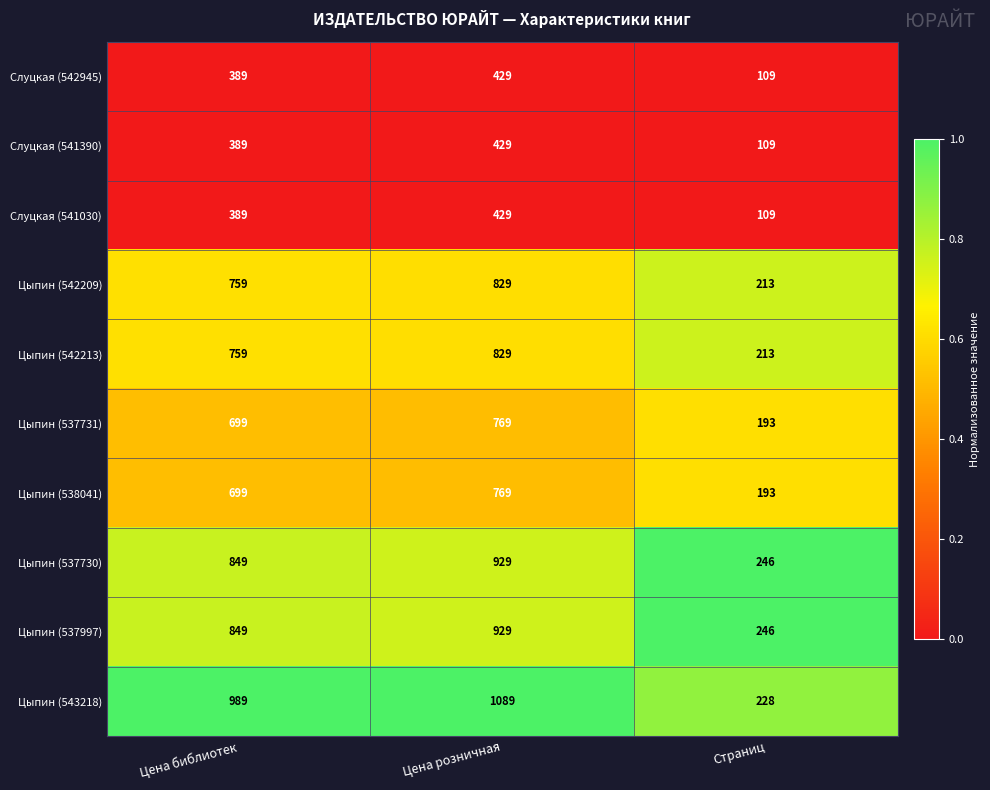

What is the difference between the Цыпин (537730) values at Страниц and Цена библиотек?

603